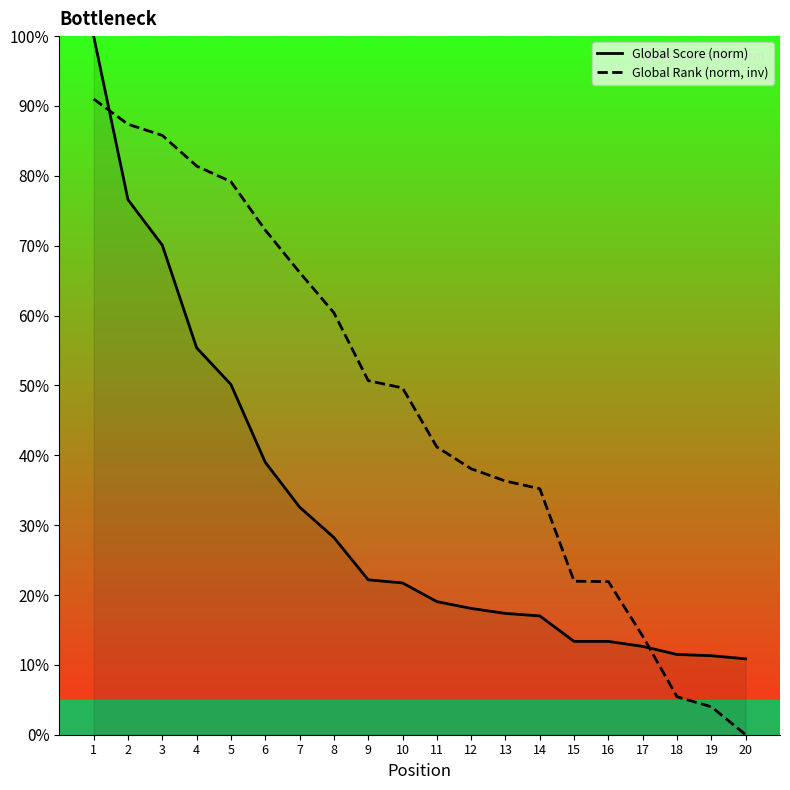

Rank the series by their maximum value, from lowest to highest.

Global Rank (norm, inv), Global Score (norm)